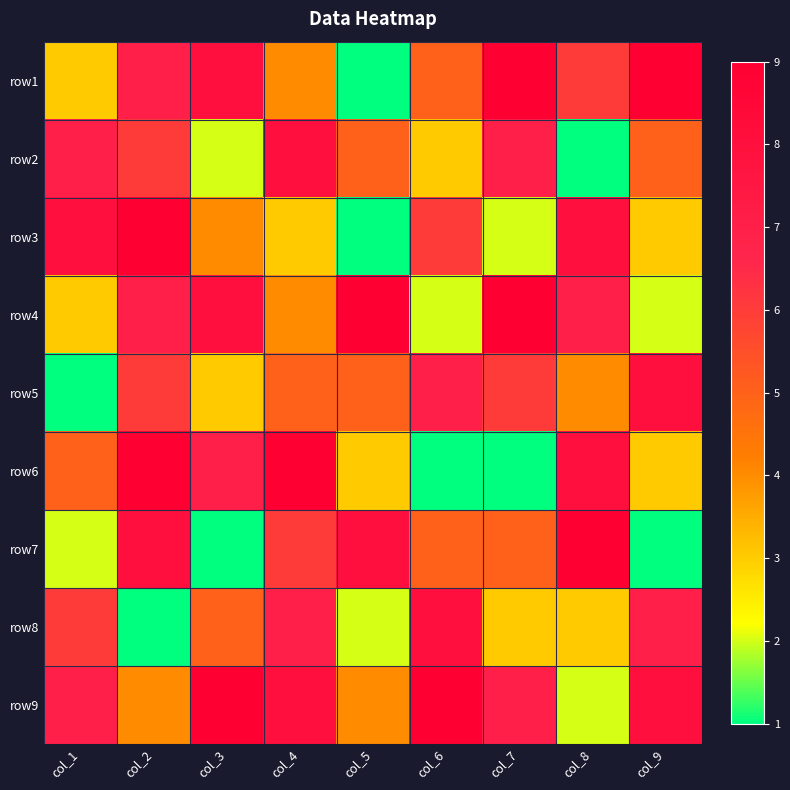

What is the spread (max minus min) of values at col_5?

8